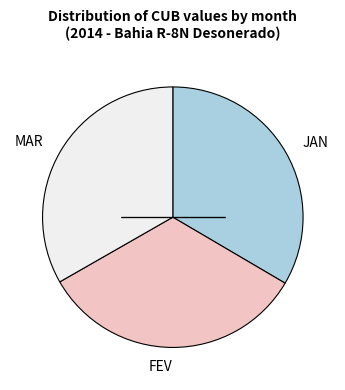

True or false: JAN accounts for 22% of the total.

False